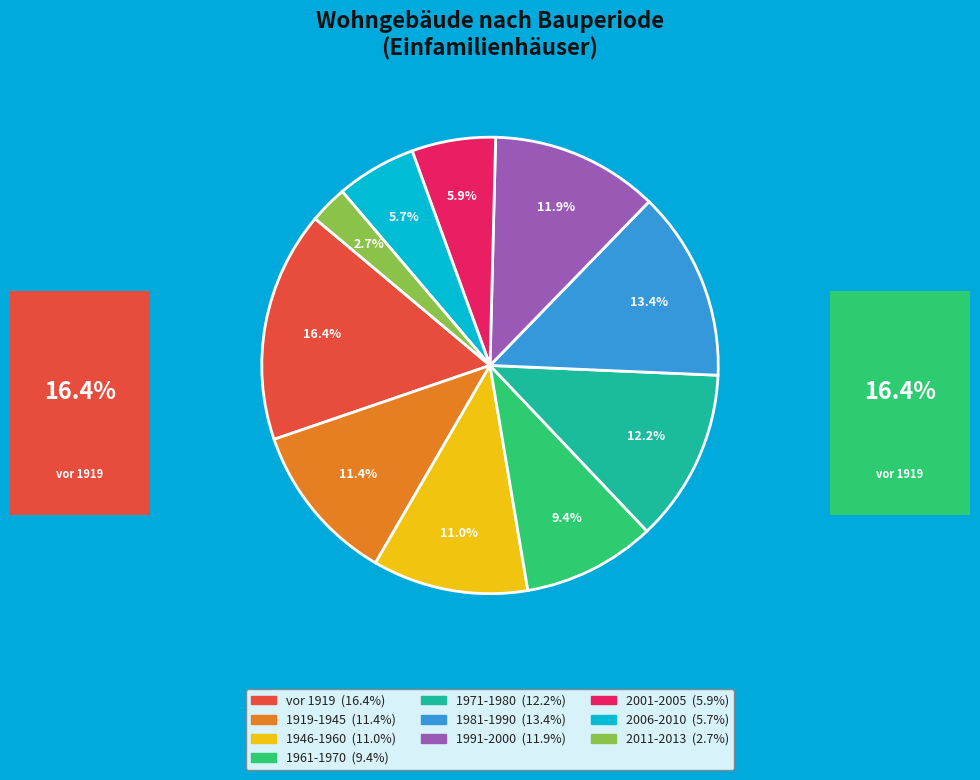

Is it true that 2011-2013 is 3% of the pie?

True